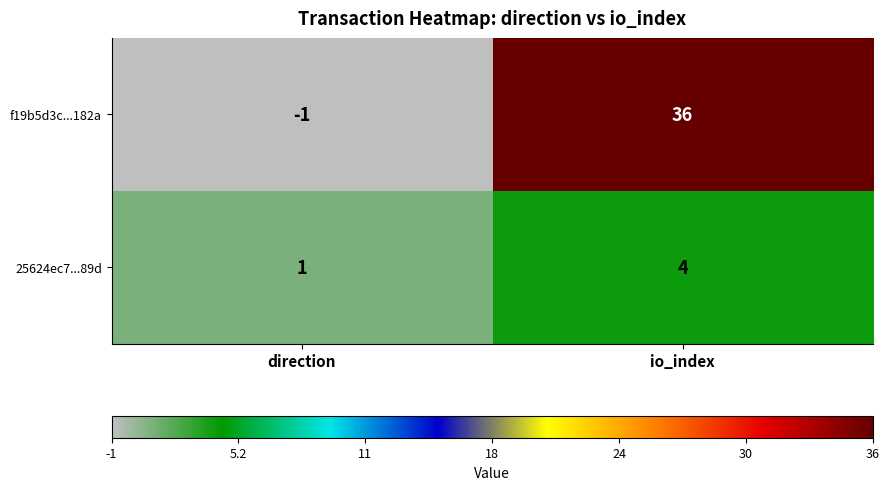

Reading right to left, extract all data points from this chart.

f19b5d3c...182a: io_index=36	direction=-1
25624ec7...89d: io_index=4	direction=1